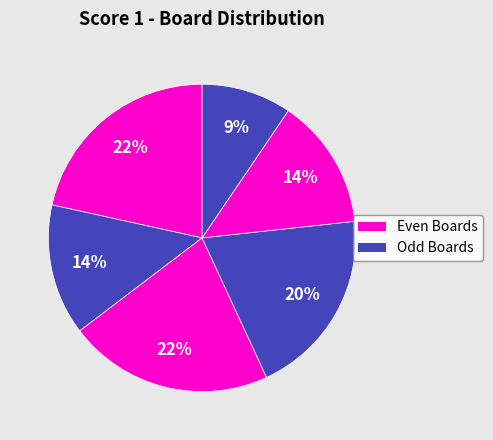

How many slices are in this pie chart?

6